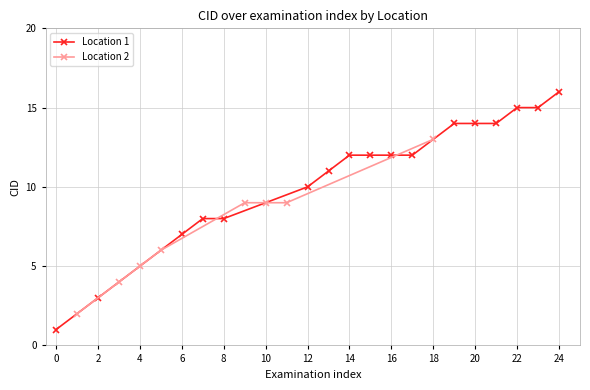

Is it true that Location 2 equals 4 at 10?

False